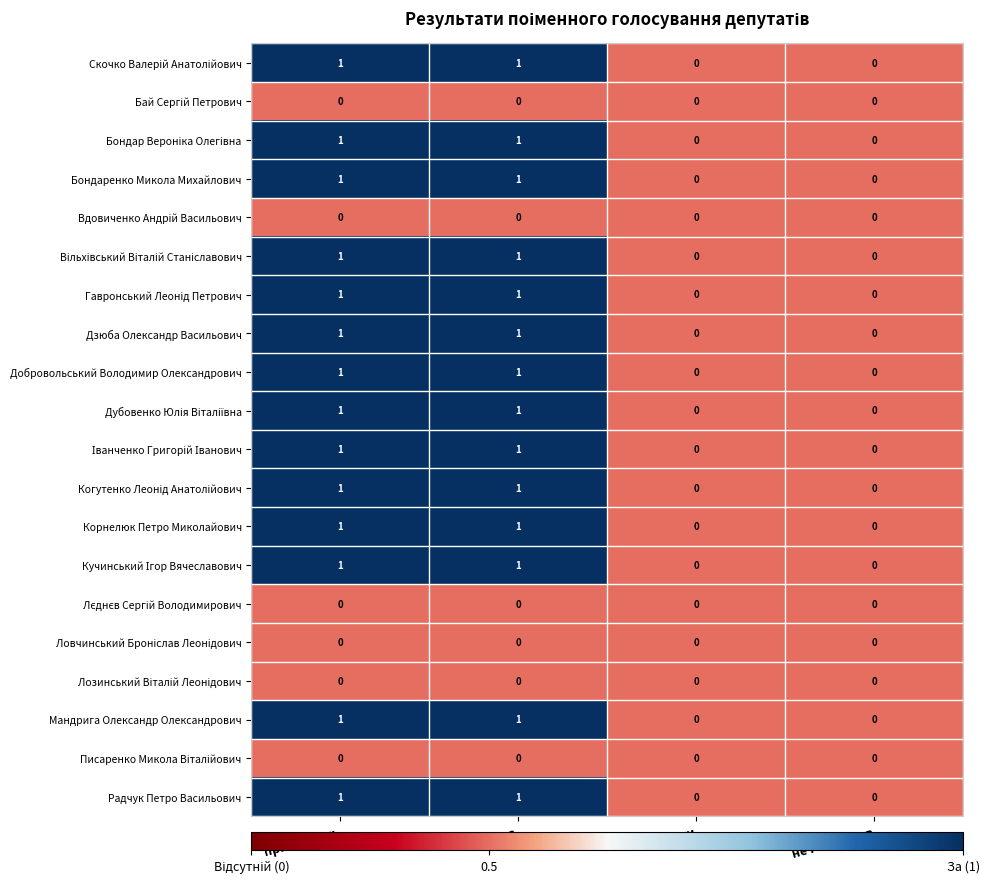

Is it true that Добровольський Володимир Олександрович equals 1 at за?

True